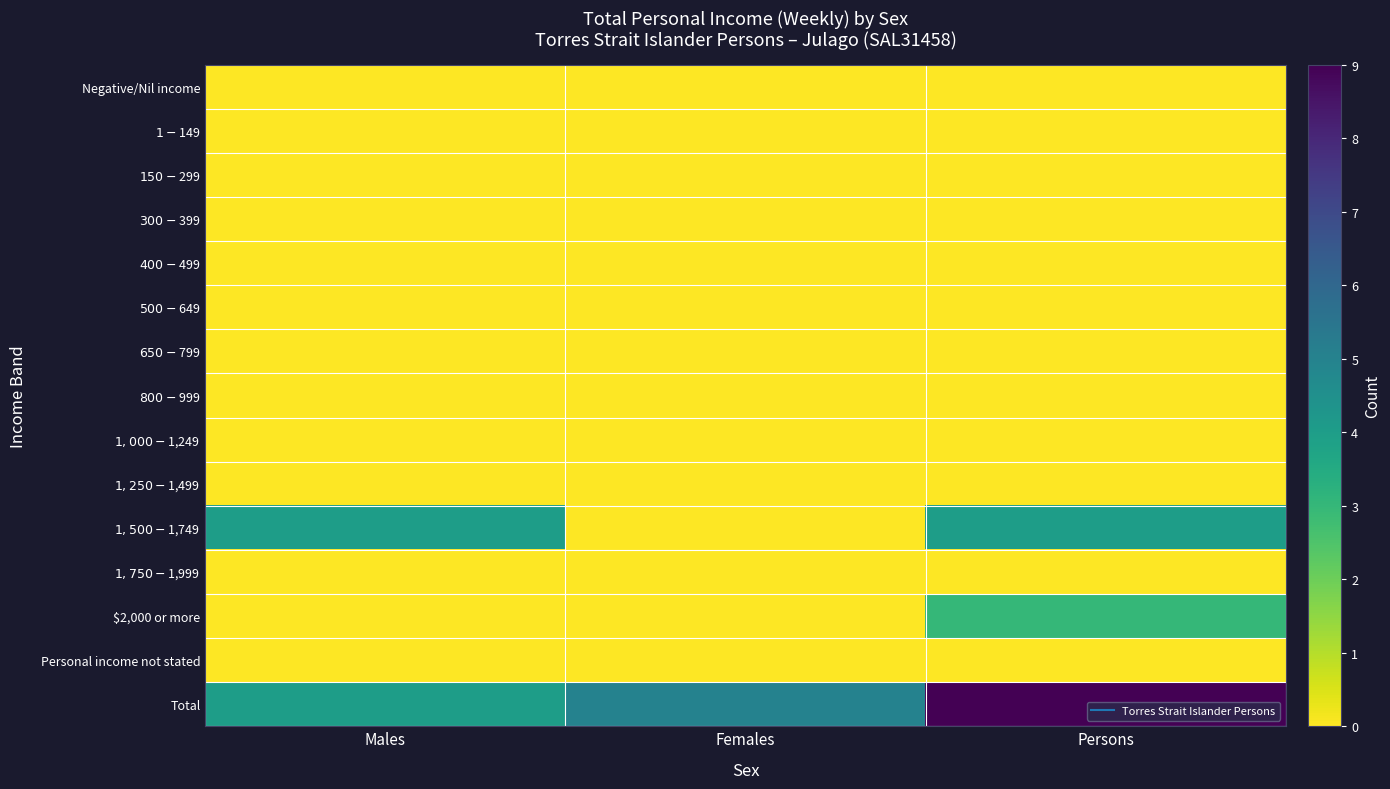

Reading left to right, list all the values displayed in this chart.

Negative/Nil income: Males=0	Females=0	Persons=0
$1-$149: Males=0	Females=0	Persons=0
$150-$299: Males=0	Females=0	Persons=0
$300-$399: Males=0	Females=0	Persons=0
$400-$499: Males=0	Females=0	Persons=0
$500-$649: Males=0	Females=0	Persons=0
$650-$799: Males=0	Females=0	Persons=0
$800-$999: Males=0	Females=0	Persons=0
$1,000-$1,249: Males=0	Females=0	Persons=0
$1,250-$1,499: Males=0	Females=0	Persons=0
$1,500-$1,749: Males=4	Females=0	Persons=4
$1,750-$1,999: Males=0	Females=0	Persons=0
$2,000 or more: Males=0	Females=0	Persons=3
Personal income not stated: Males=0	Females=0	Persons=0
Total: Males=4	Females=5	Persons=9